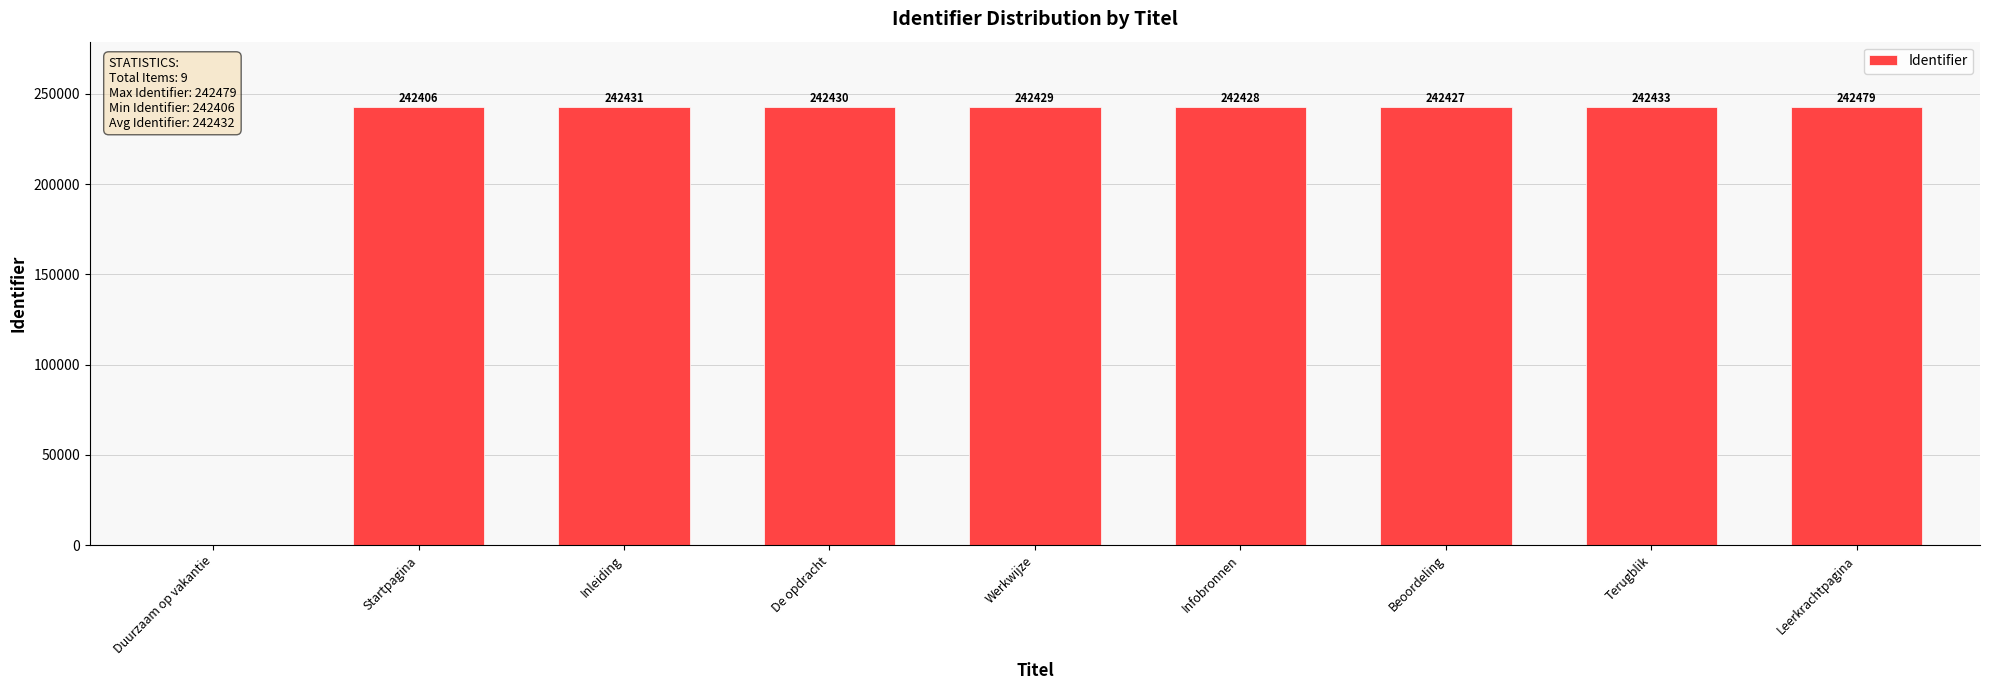

How many values are above zero?

8